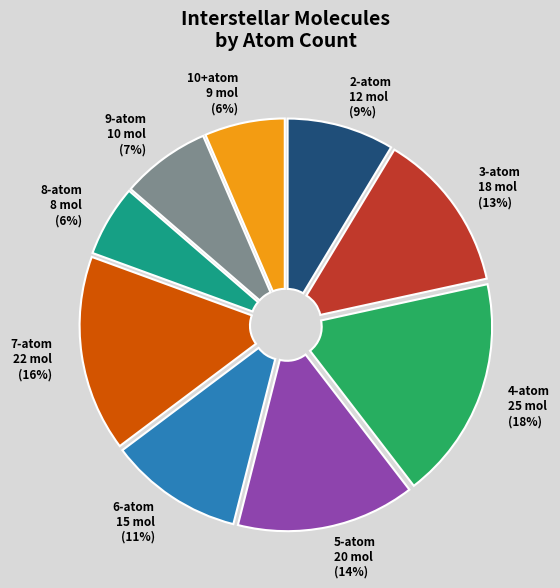

Is it true that 8-atom 8 mol (6%) is 1% of the pie?

False